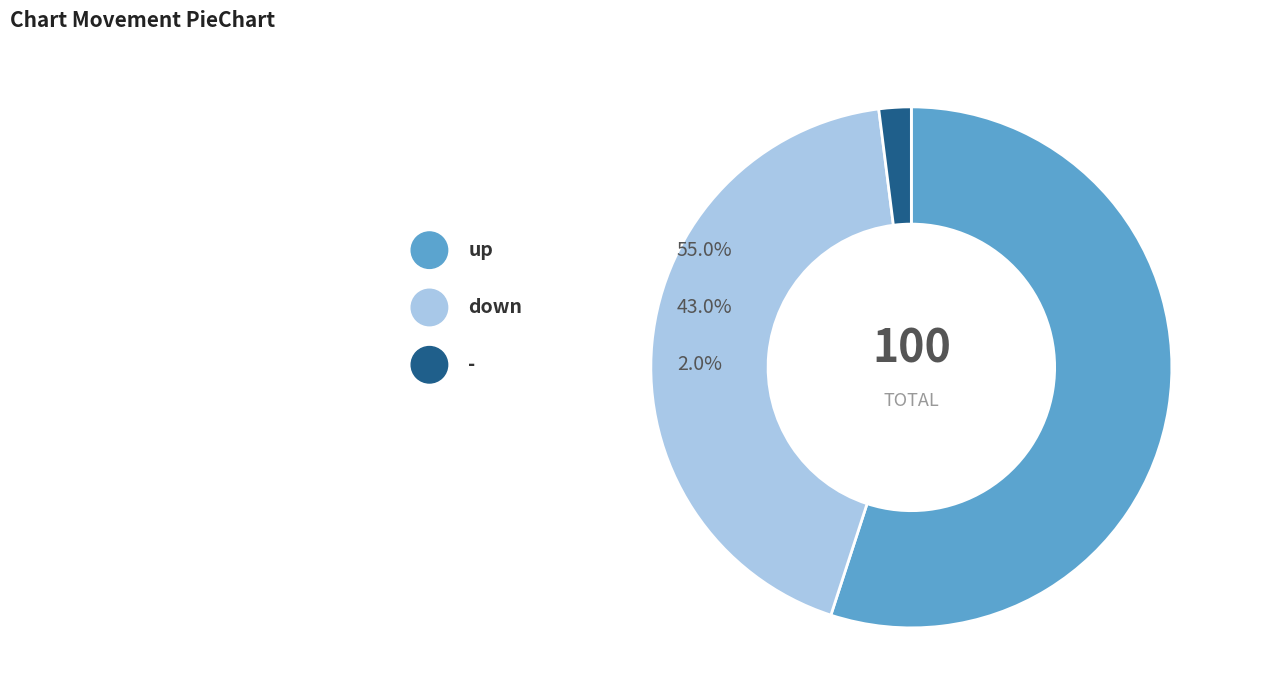

True or false: down accounts for 43% of the total.

True